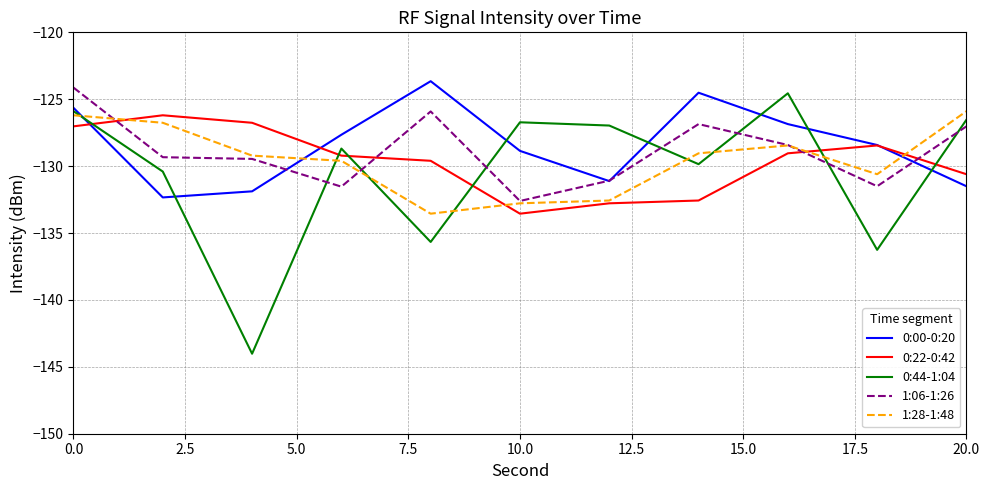

How many times do 0:22-0:42 and 0:44-1:04 cross each other?

6